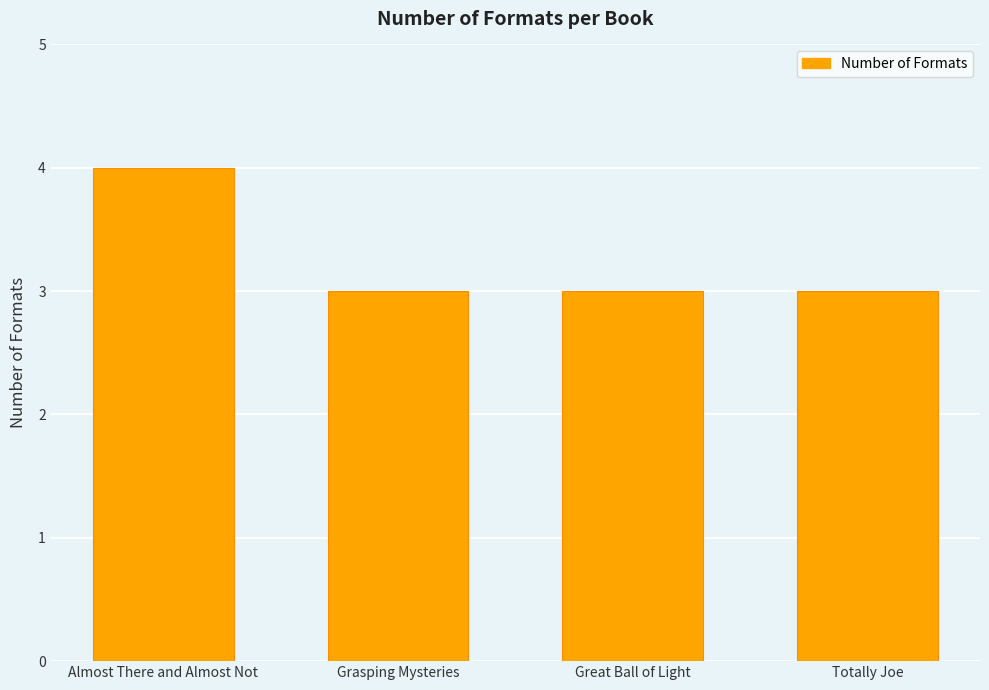

What is the approximate value at Totally Joe?

3